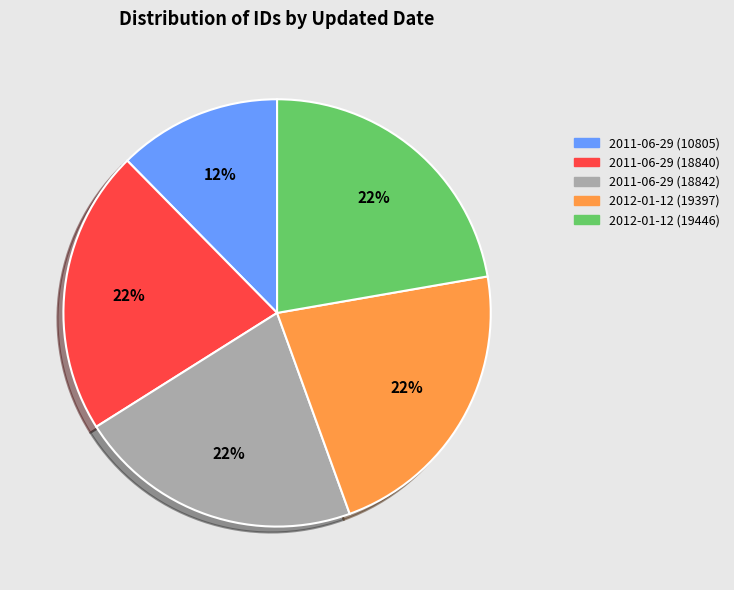

To the nearest percent, what is the average slice percentage?

20%